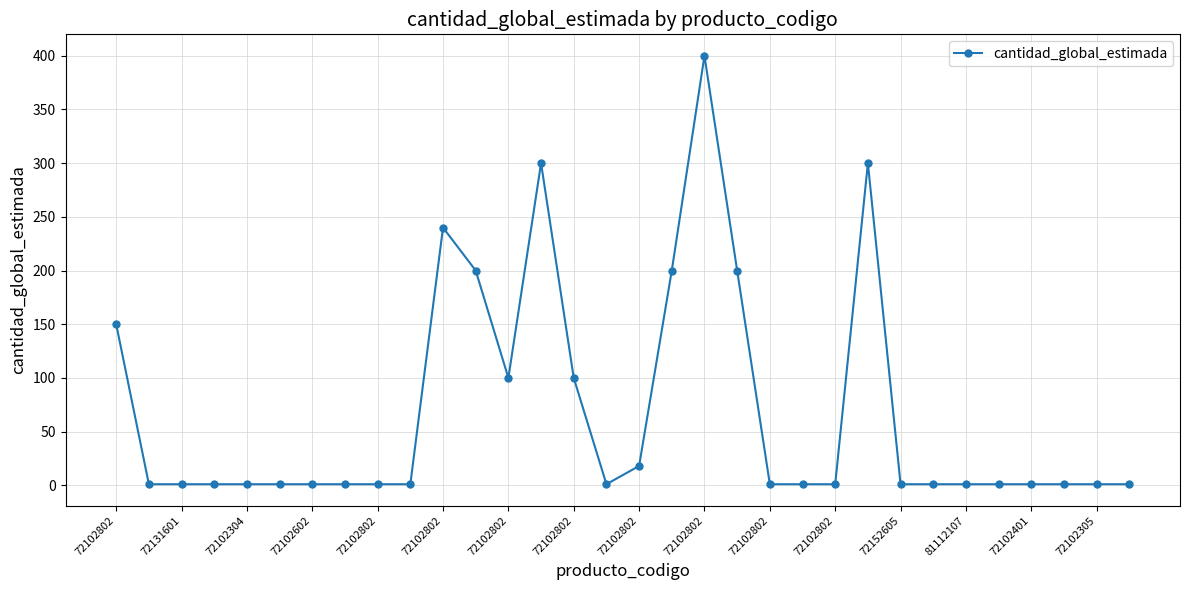

True or false: the data has more than 0 interior local peaks.

True